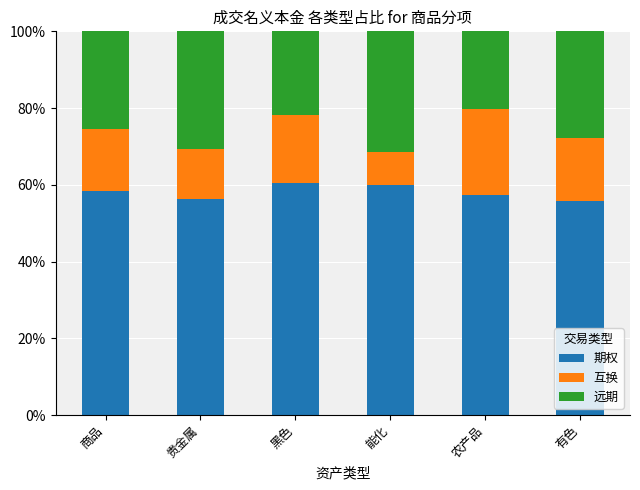

What is the total value across all series at 农产品?

100.0